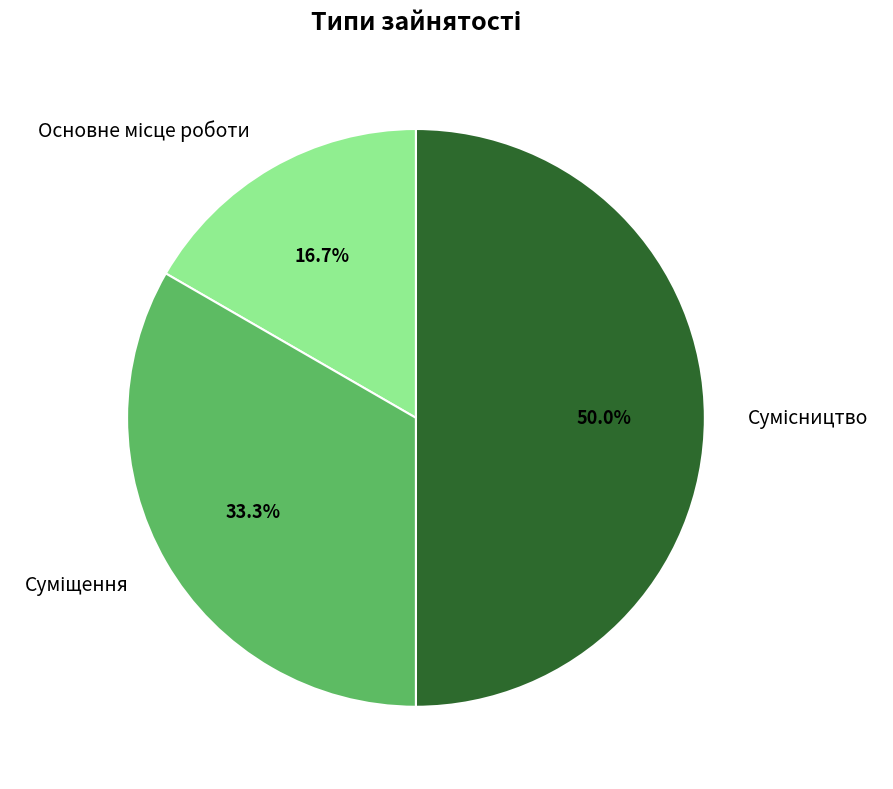

Which category has the smallest portion of the pie?

Основне місце роботи